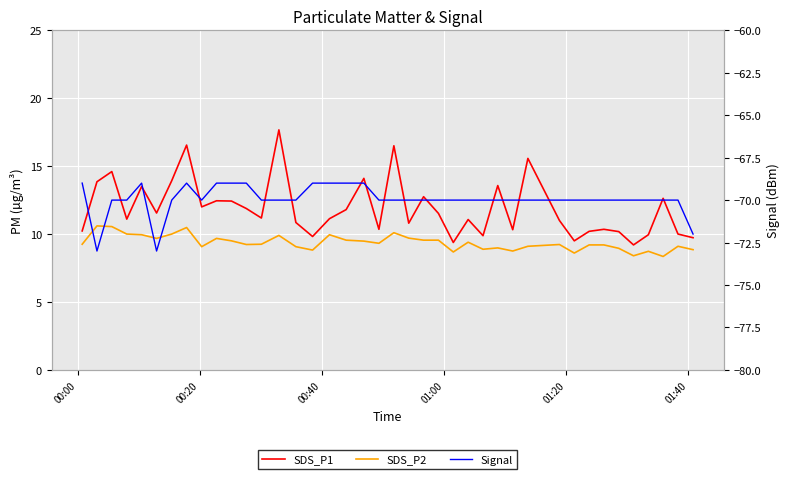

What is the maximum value shown in the chart?

17.7